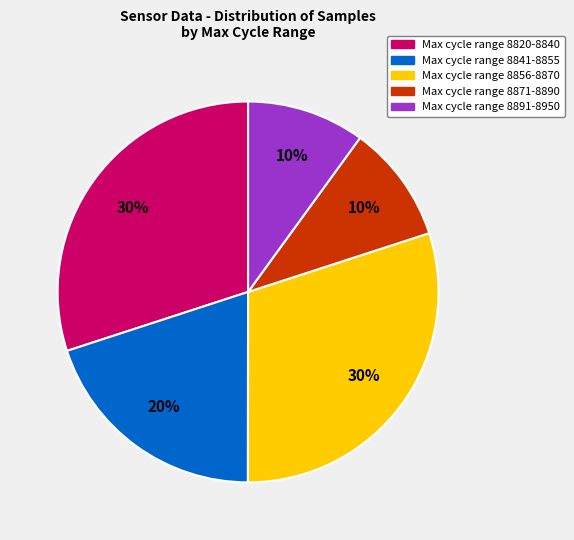

Is there any slice that represents more than half of the pie?

No